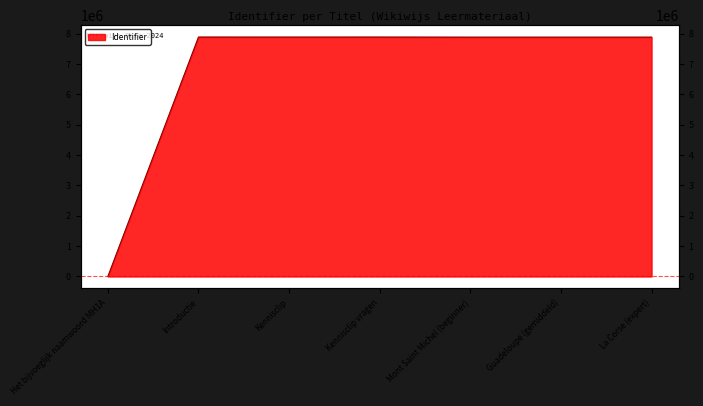

Rank the categories by value from lowest to highest.

Het bijvoeglijk naamwoord MH1A, Mont Saint Michel (beginner), Guadeloupe (gemiddeld), La Corse (expert), Kennisclip, Kennisclip vragen, Introductie